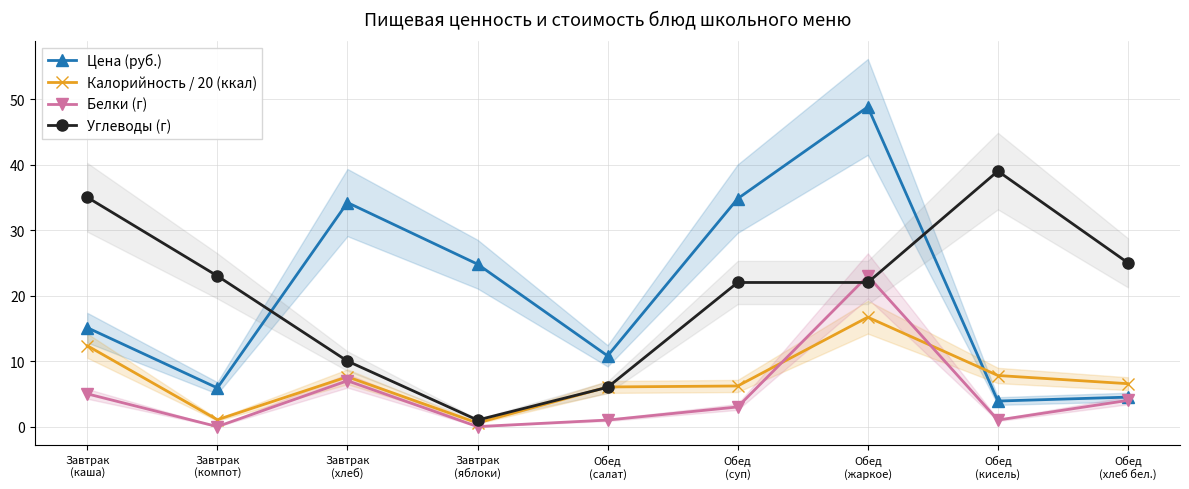

At how many categories does at least one series exceed 34?

5